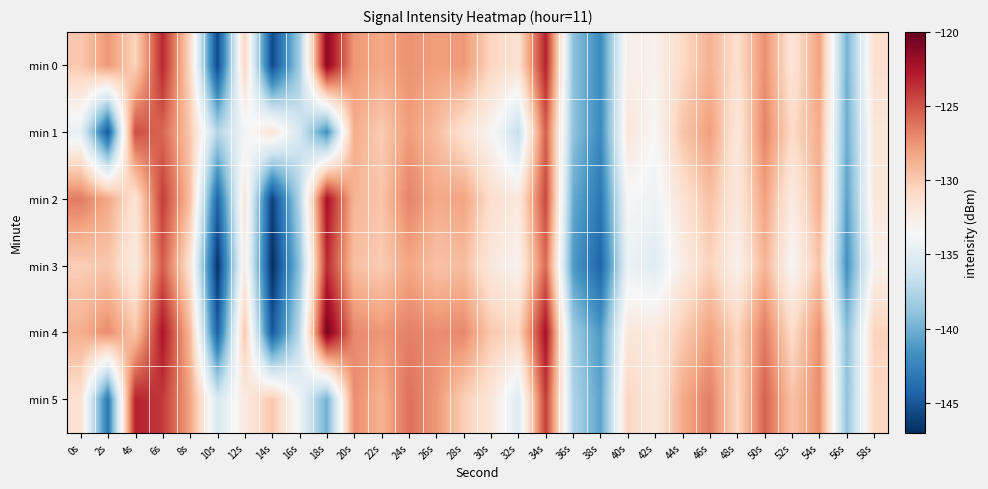

Reading left to right, what are all the values shown in this chart?

min 0: 0s=-129.9	2s=-127.6	4s=-130.5	6s=-123.3	8s=-130.8	10s=-145.7	12s=-130.6	14s=-145.7	16s=-138.2	18s=-121.3	20s=-127.7	22s=-128.3	24s=-127.4	26s=-127.9	28s=-127.7	30s=-130.6	32s=-131.4	34s=-123.0	36s=-139.0	38s=-142.0	40s=-132.7	42s=-132.9	44s=-130.9	46s=-128.8	48s=-131.3	50s=-127.3	52s=-131.8	54s=-128.0	56s=-139.9	58s=-131.3
min 1: 0s=-134.6	2s=-145.0	4s=-124.8	6s=-125.7	8s=-129.8	10s=-137.5	12s=-134.0	14s=-131.6	16s=-135.9	18s=-141.8	20s=-128.5	22s=-130.1	24s=-127.8	26s=-129.3	28s=-131.5	30s=-133.2	32s=-136.7	34s=-125.4	36s=-138.9	38s=-142.1	40s=-131.8	42s=-133.5	44s=-129.7	46s=-127.9	48s=-132.1	50s=-126.8	52s=-130.9	54s=-128.5	56s=-140.2	58s=-132.0
min 2: 0s=-126.5	2s=-128.3	4s=-131.7	6s=-124.1	8s=-129.4	10s=-144.2	12s=-131.8	14s=-146.1	16s=-137.5	18s=-122.3	20s=-128.9	22s=-129.7	24s=-126.8	26s=-128.4	28s=-128.1	30s=-131.2	32s=-132.1	34s=-124.5	36s=-140.3	38s=-143.2	40s=-133.5	42s=-134.2	44s=-131.6	46s=-129.5	48s=-132.1	50s=-128.0	52s=-132.5	54s=-128.7	56s=-140.8	58s=-132.0
min 3: 0s=-130.2	2s=-129.8	4s=-132.4	6s=-125.3	8s=-131.6	10s=-146.8	12s=-132.3	14s=-147.0	16s=-139.1	18s=-123.5	20s=-129.4	22s=-130.1	24s=-128.2	26s=-129.6	28s=-129.3	30s=-132.1	32s=-133.0	34s=-125.8	36s=-141.2	38s=-144.3	40s=-134.4	42s=-135.1	44s=-132.5	46s=-130.4	48s=-133.0	50s=-128.9	52s=-133.4	54s=-129.6	56s=-141.7	58s=-132.9
min 4: 0s=-128.7	2s=-127.1	4s=-129.8	6s=-122.5	8s=-129.1	10s=-144.5	12s=-129.8	14s=-144.9	16s=-137.0	18s=-120.6	20s=-127.0	22s=-127.6	24s=-126.7	26s=-127.2	28s=-127.0	30s=-129.9	32s=-130.7	34s=-122.3	36s=-138.3	38s=-141.2	40s=-131.9	42s=-132.2	44s=-130.1	46s=-128.0	48s=-130.5	50s=-126.5	52s=-131.0	54s=-127.3	56s=-139.2	58s=-130.5
min 5: 0s=-131.4	2s=-143.2	4s=-123.0	6s=-124.0	8s=-128.1	10s=-135.7	12s=-132.3	14s=-129.8	16s=-134.1	18s=-140.0	20s=-127.2	22s=-128.8	24s=-126.1	26s=-127.6	28s=-130.2	30s=-131.9	32s=-135.4	34s=-124.1	36s=-137.6	38s=-140.7	40s=-130.5	42s=-132.2	44s=-128.4	46s=-126.6	48s=-130.8	50s=-125.5	52s=-129.6	54s=-127.2	56s=-138.9	58s=-130.7